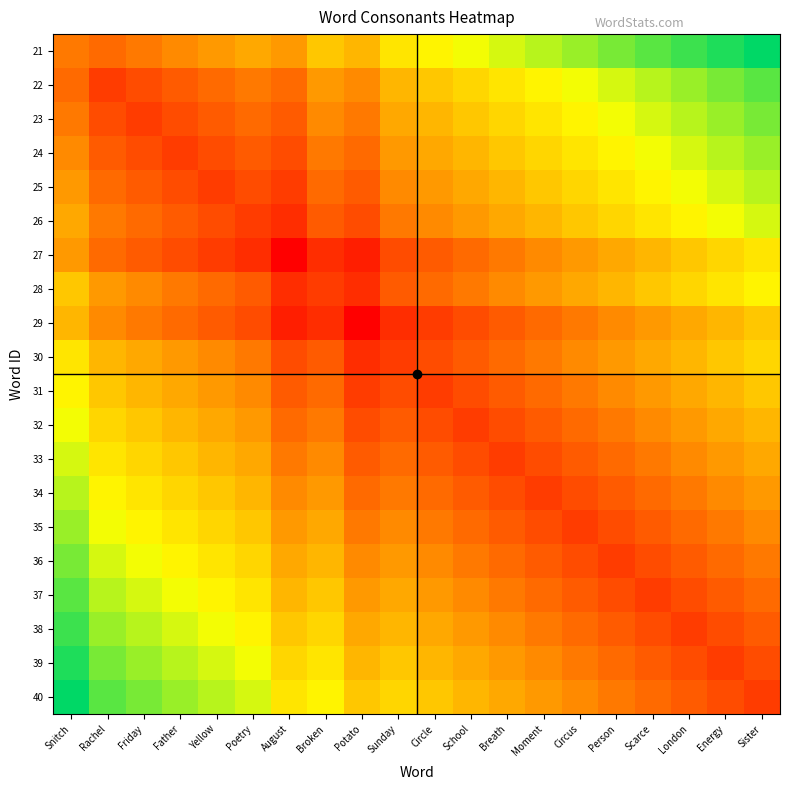

What is the greatest value displayed?

18.5